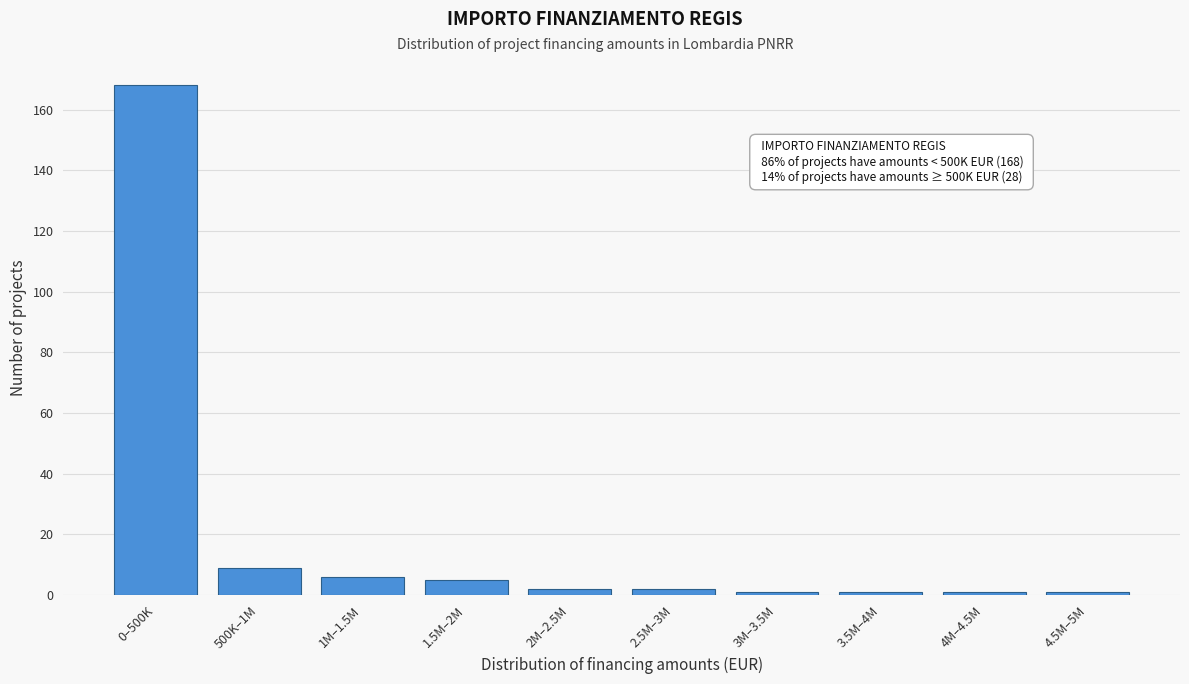

Reading left to right, what are all the values shown in this chart?

168	9	6	5	2	2	1	1	1	1